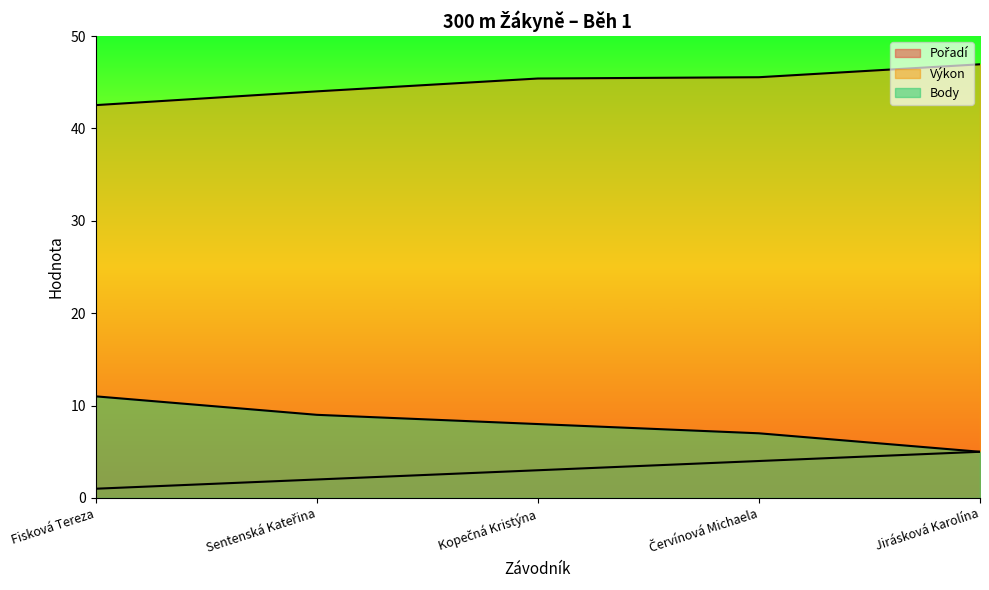

At which label does Výkon reach its peak?

Jirásková Karolína